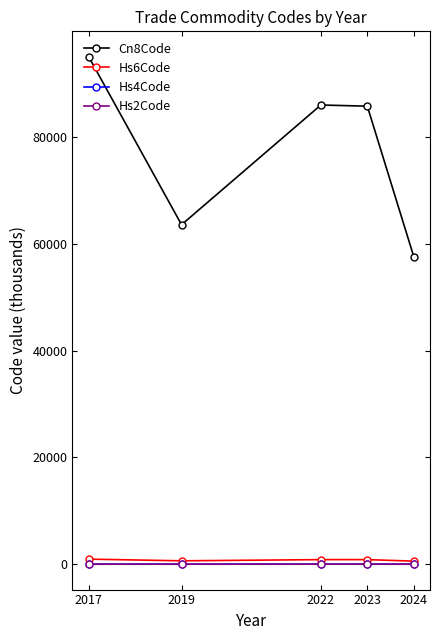

What is the sum of all Hs4Code values?

38.8